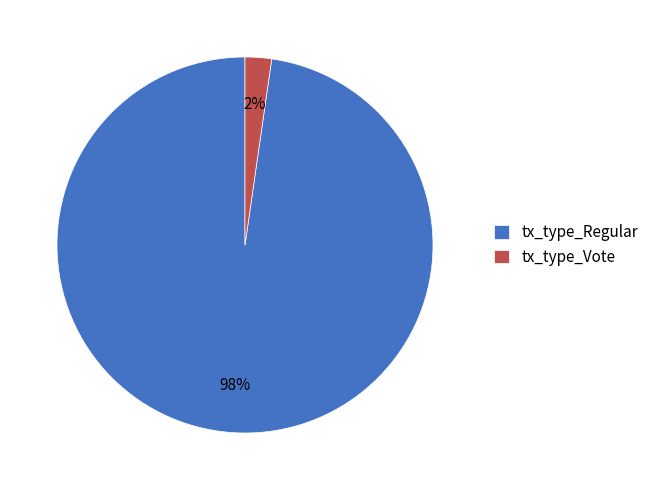

To the nearest percent, what portion does tx_type_Vote represent?

2%